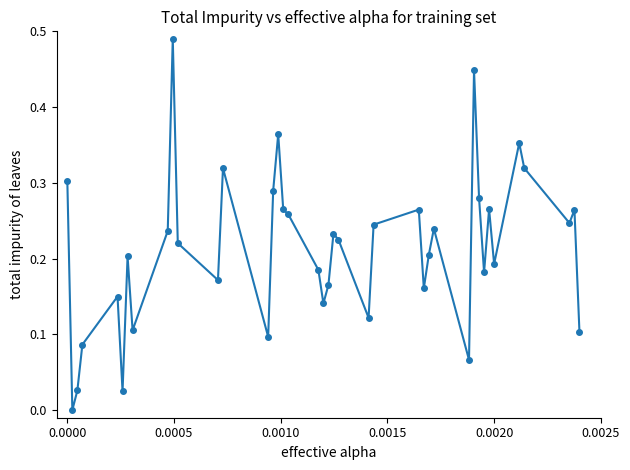

What is the sum of all values?

8.5